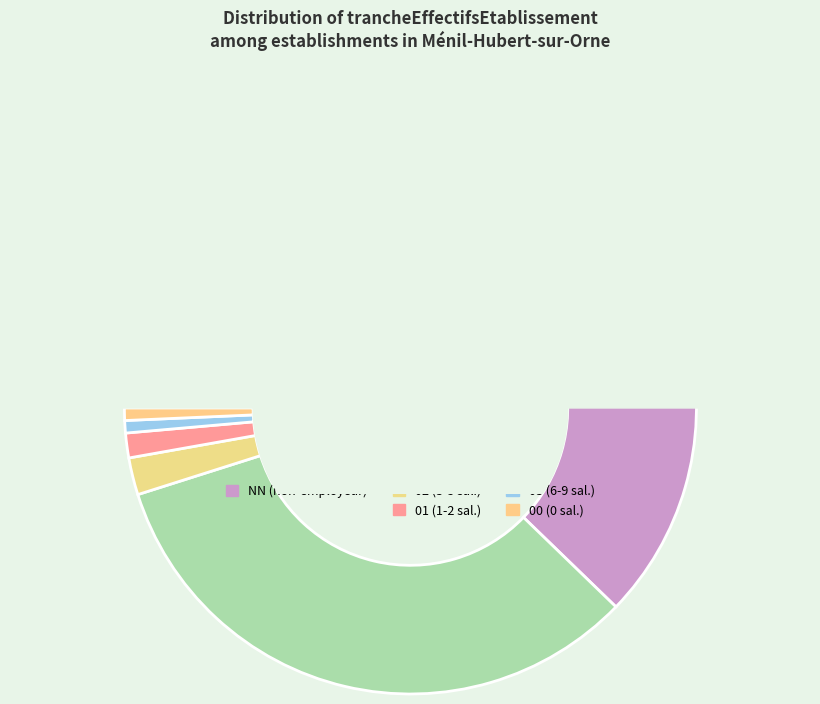

To the nearest percent, what is the difference between the 00 and  slice percentages?

32%